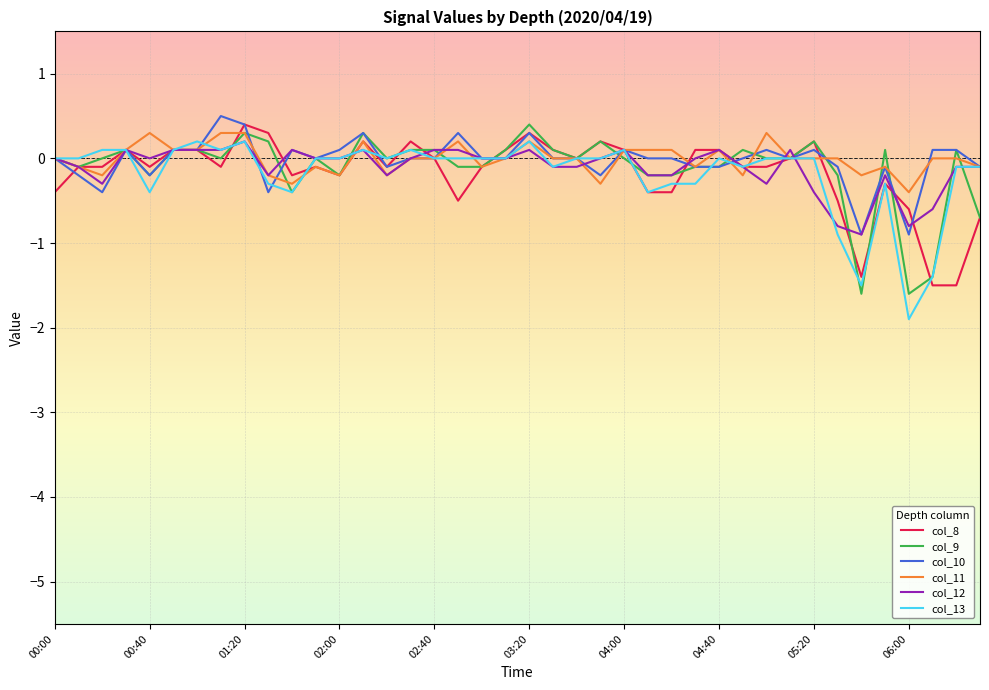

What is the minimum value shown in the chart?

-1.9